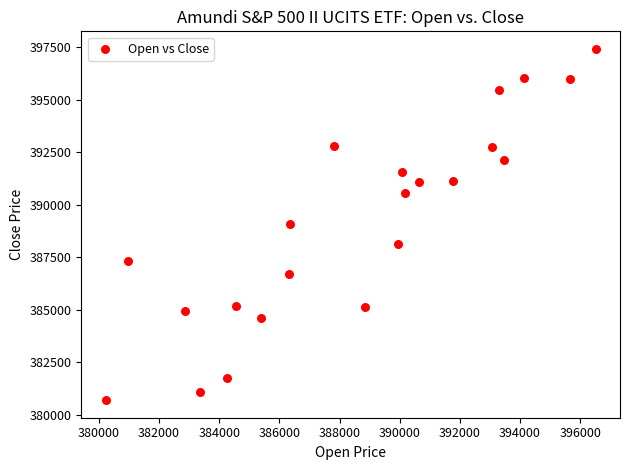

What is the range of Y values (max minus min)?

16739